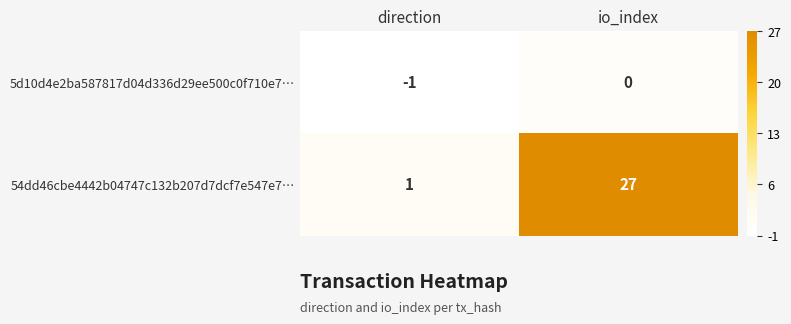

Reading right to left, list all the values displayed in this chart.

5d10d4e2ba587817d04d336d29ee500c0f710e7…: 0	-1
54dd46cbe4442b04747c132b207d7dcf7e547e7…: 27	1